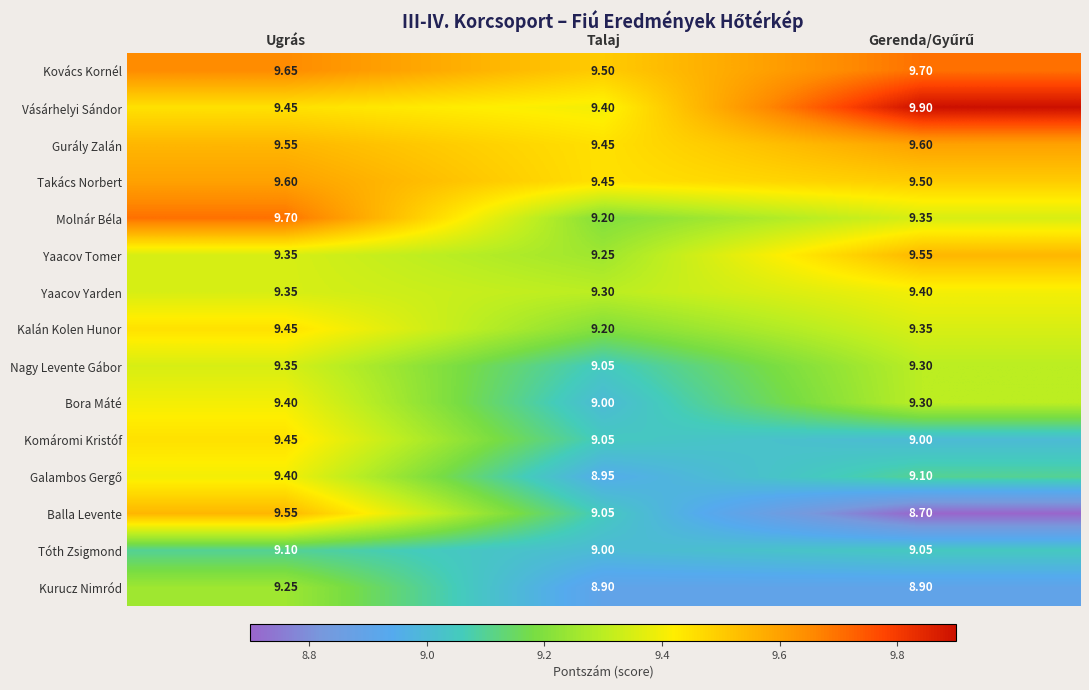

What is the total value across all series at Ugrás?

141.6